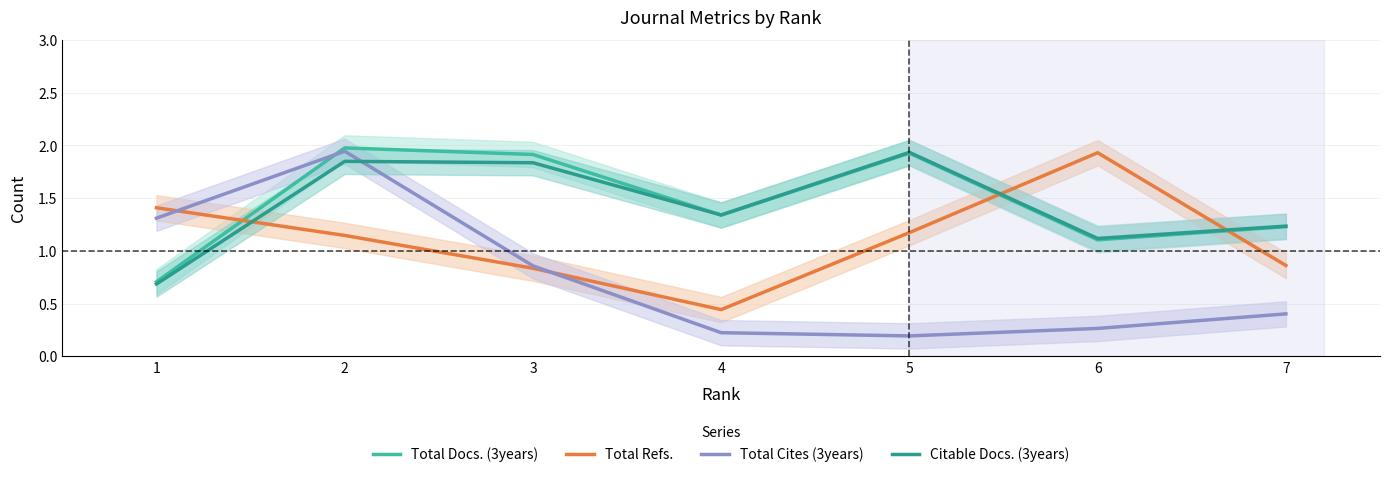

Does the chart display data point markers on the line(s)?

No